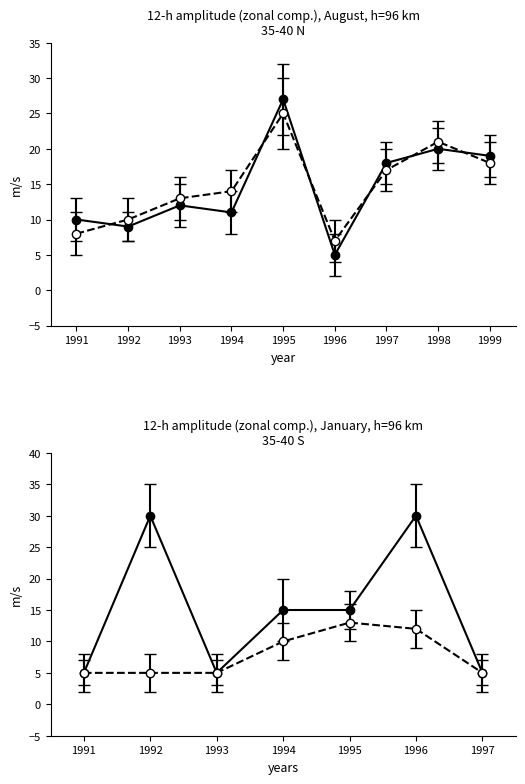

At how many categories does at least one series exceed 12?

6